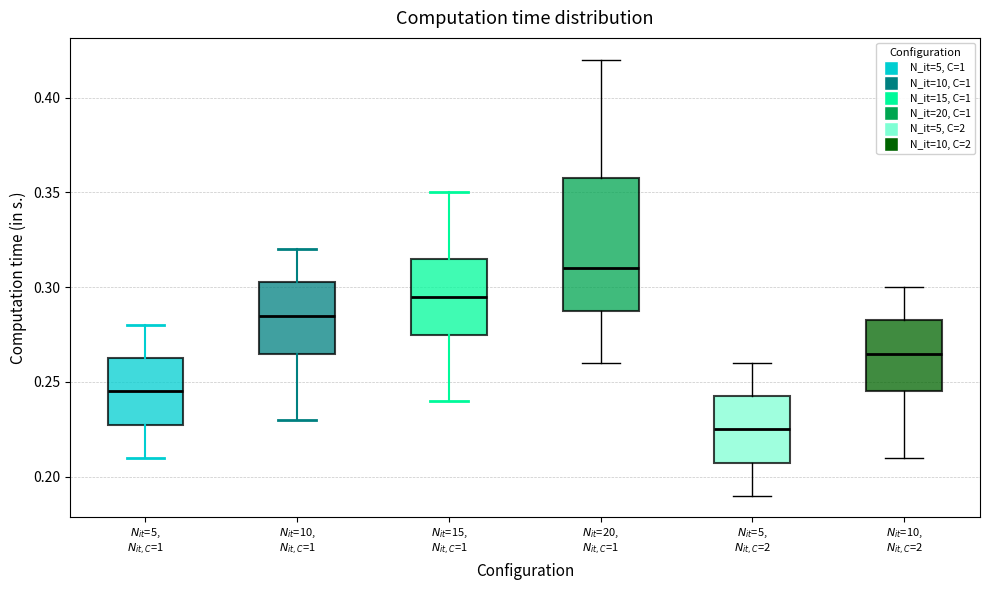

Reading left to right, read every box against the y-axis: the position of its median line, the range the box covers, and the ends of its whiskers. The values are not printed on the chart, so give them approximately, as read against the axis.

$N_{it}$=5, $N_{it,C}$=1: median 0.245, box 0.230 to 0.265, whiskers 0.210 to 0.280
$N_{it}$=10, $N_{it,C}$=1: median 0.285, box 0.265 to 0.305, whiskers 0.230 to 0.320
$N_{it}$=15, $N_{it,C}$=1: median 0.295, box 0.275 to 0.315, whiskers 0.240 to 0.350
$N_{it}$=20, $N_{it,C}$=1: median 0.310, box 0.290 to 0.360, whiskers 0.260 to 0.420
$N_{it}$=5, $N_{it,C}$=2: median 0.225, box 0.210 to 0.245, whiskers 0.190 to 0.260
$N_{it}$=10, $N_{it,C}$=2: median 0.265, box 0.245 to 0.285, whiskers 0.210 to 0.300